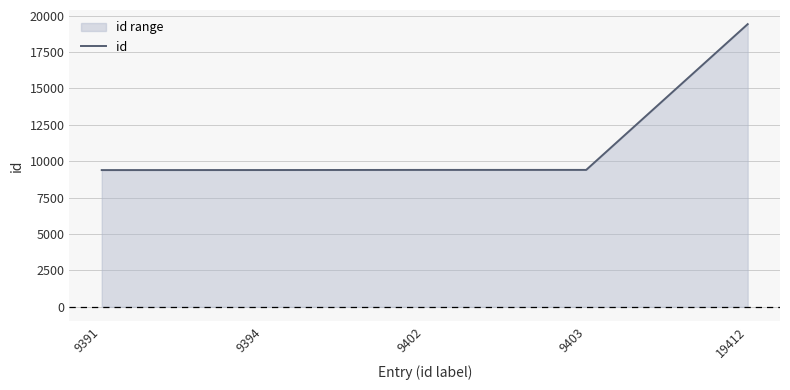

At which label does the data first exceed 9402?

9403